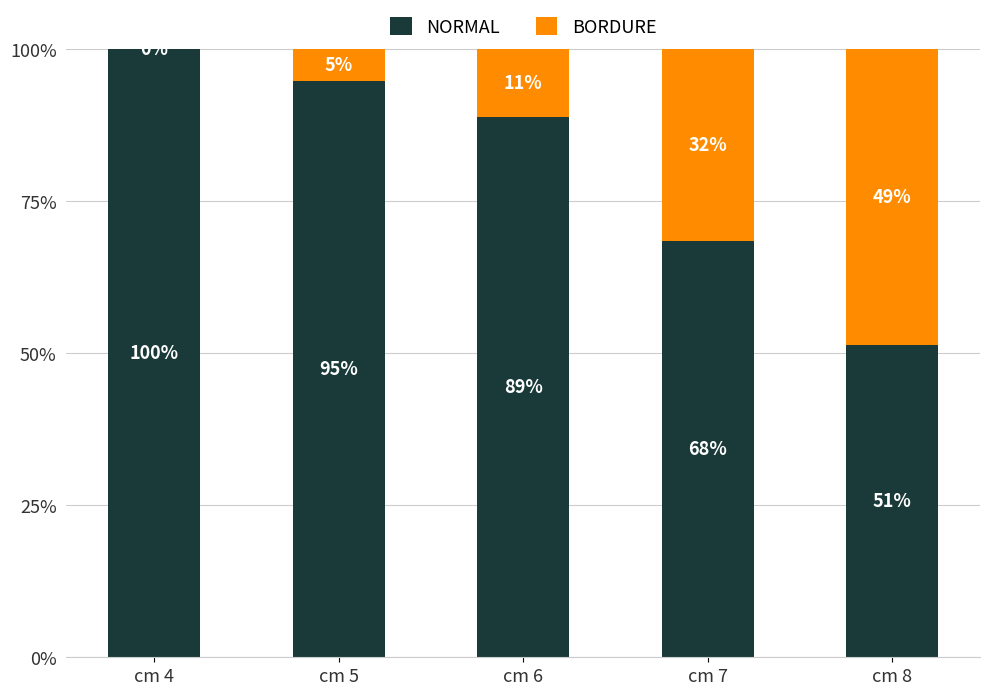

At how many categories does at least one series exceed 67?

4